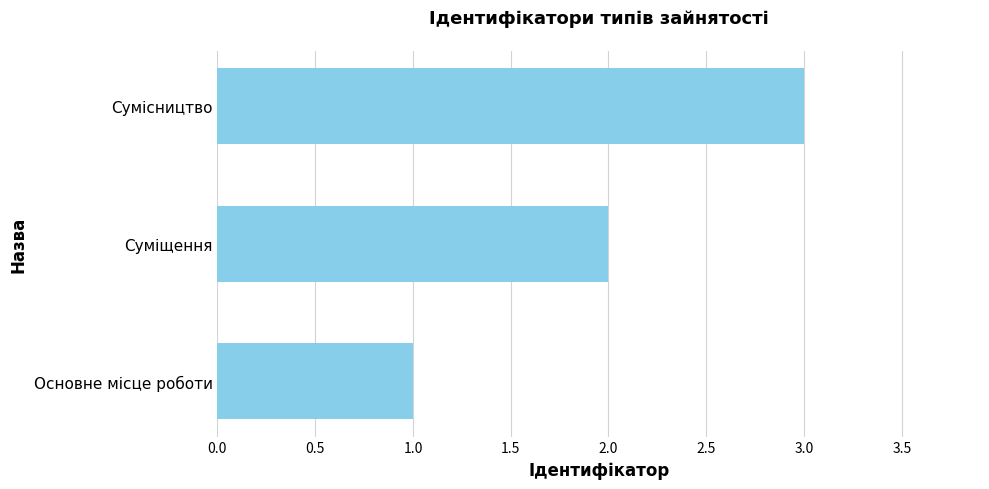

Does the chart contain any negative values?

No